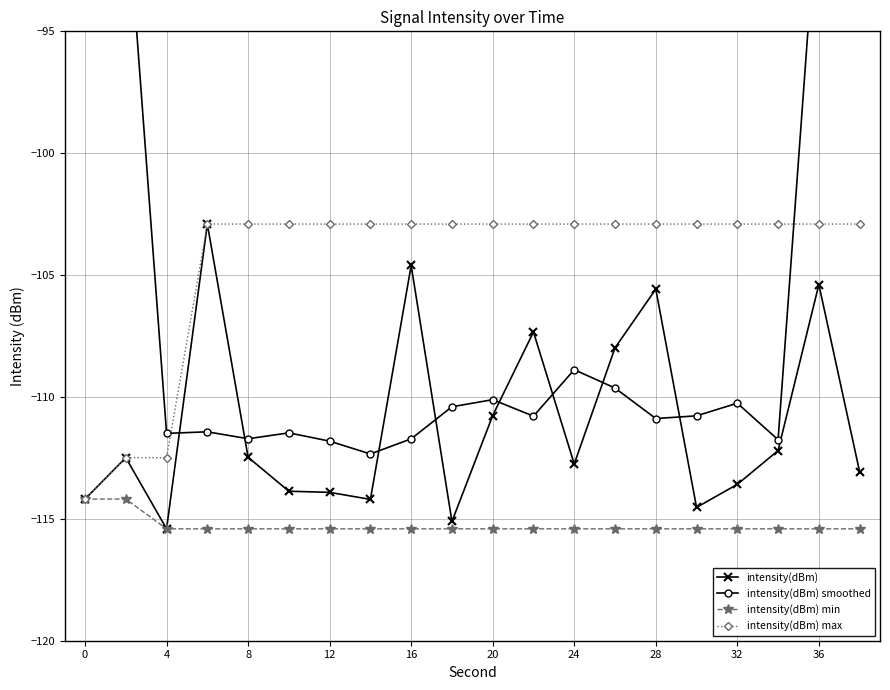

True or false: intensity(dBm) and intensity(dBm) min cross at least once.

False